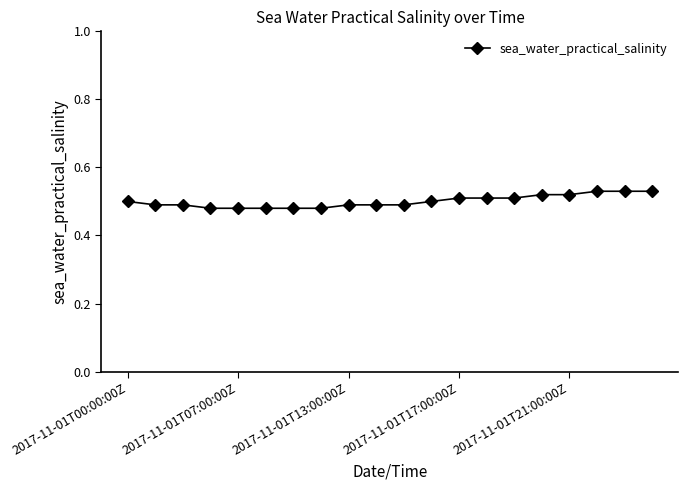

How many distinct data groups are displayed?

1